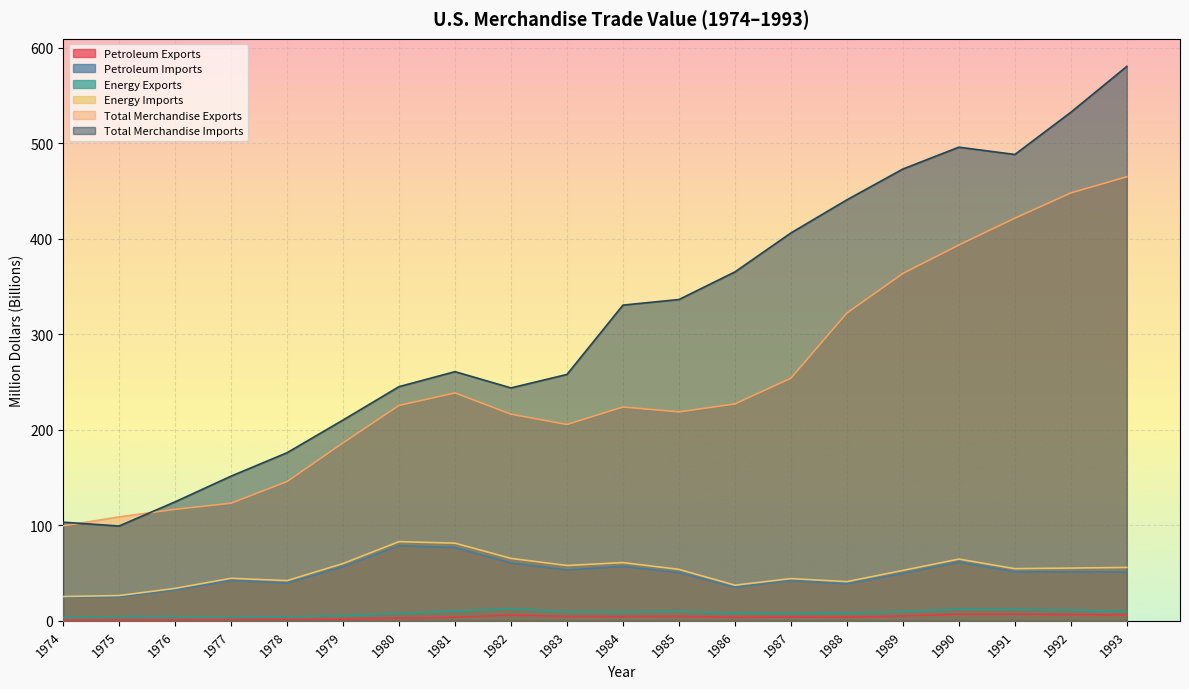

True or false: Energy Exports and Total Merchandise Imports cross at least once.

False